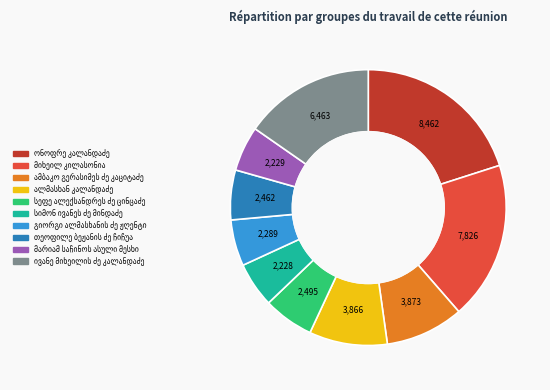

Is there a majority slice in this chart?

No